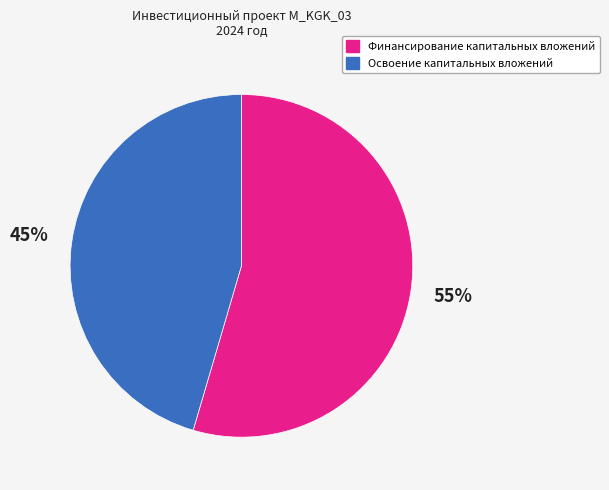

Does any single category account for the majority?

Yes